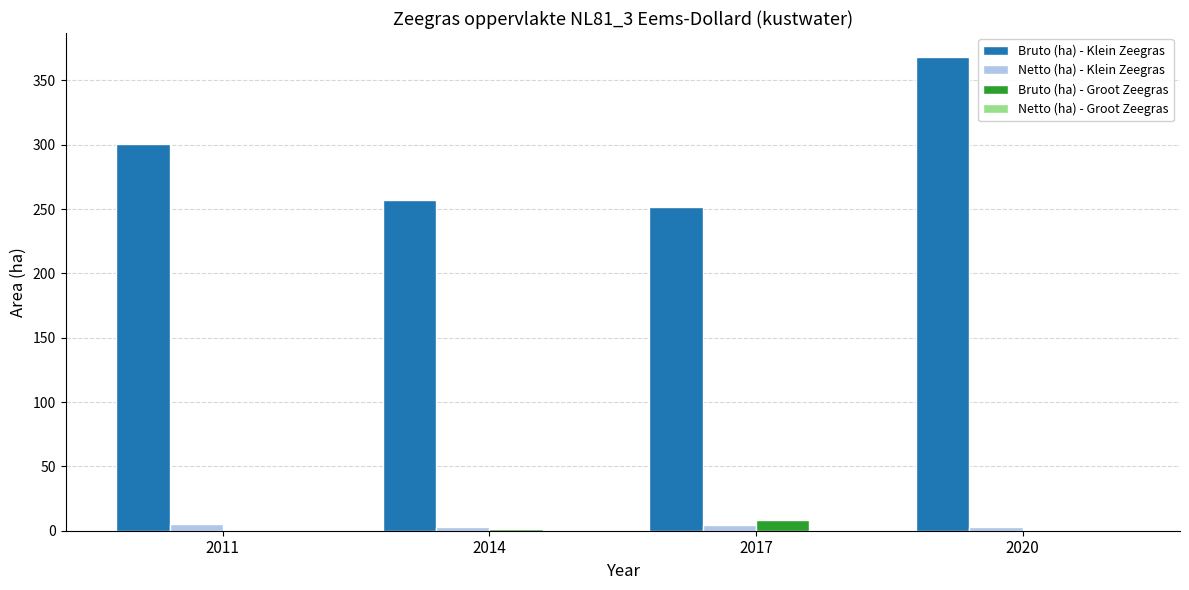

How many data points in Bruto (ha) - Groot Zeegras are above 1?

2